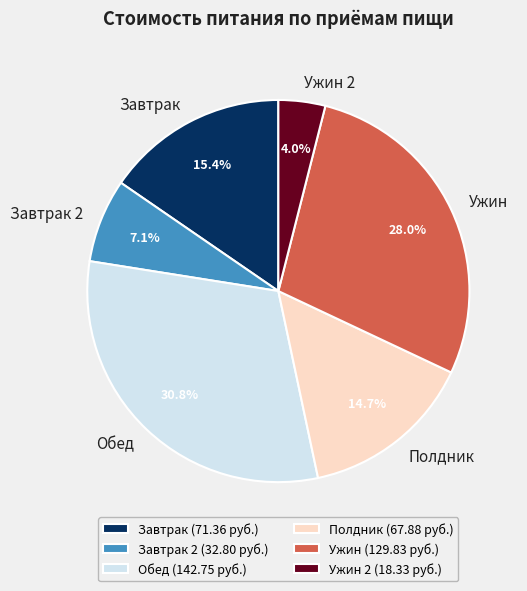

Which category has the biggest portion of the pie?

Обед